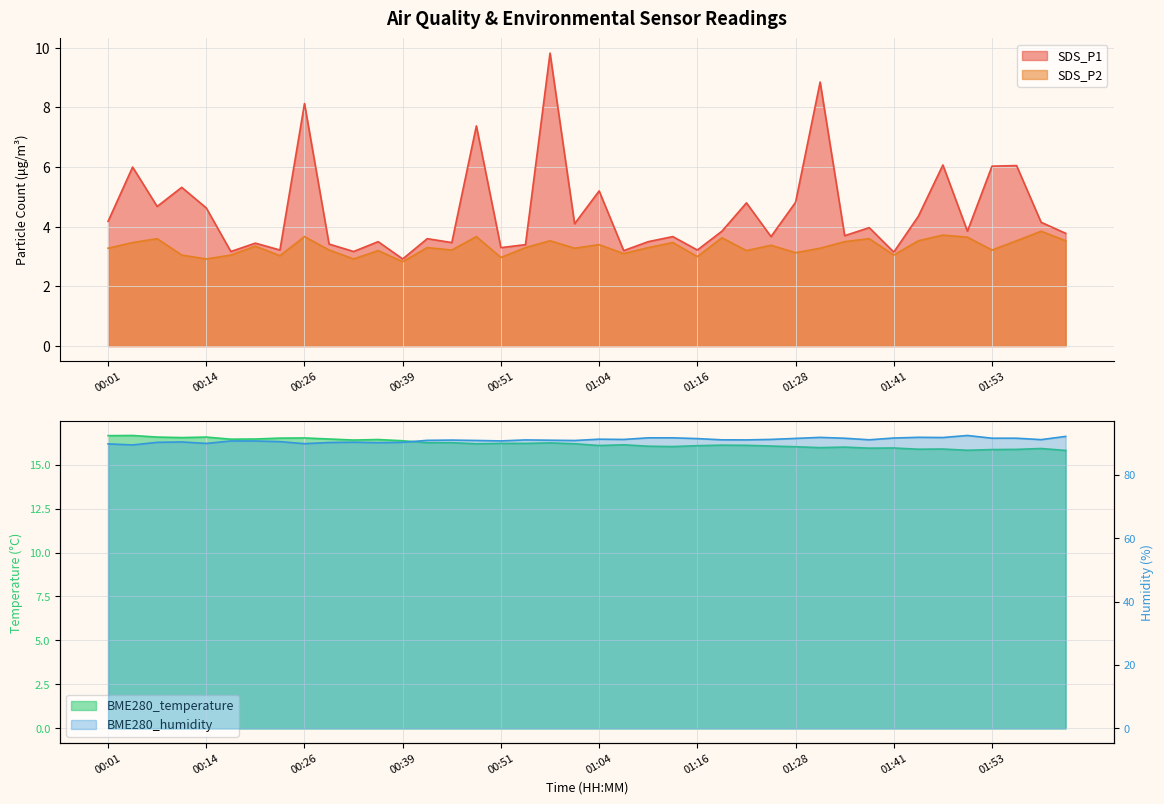

True or false: BME280_humidity and BME280_temperature intersect in this chart.

False